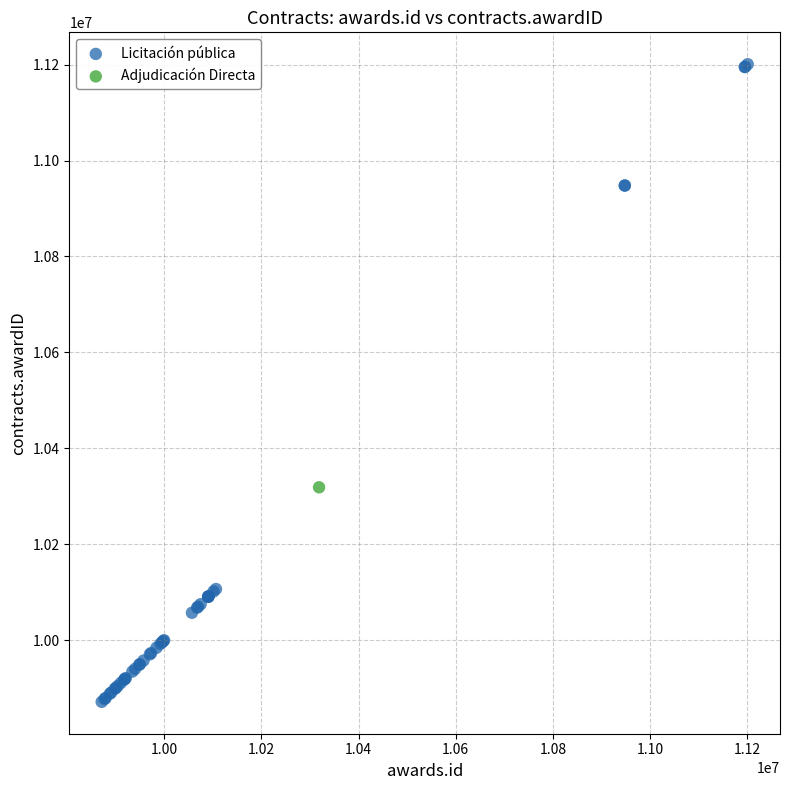

What are all the series names shown in the legend?

Licitación pública, Adjudicación Directa